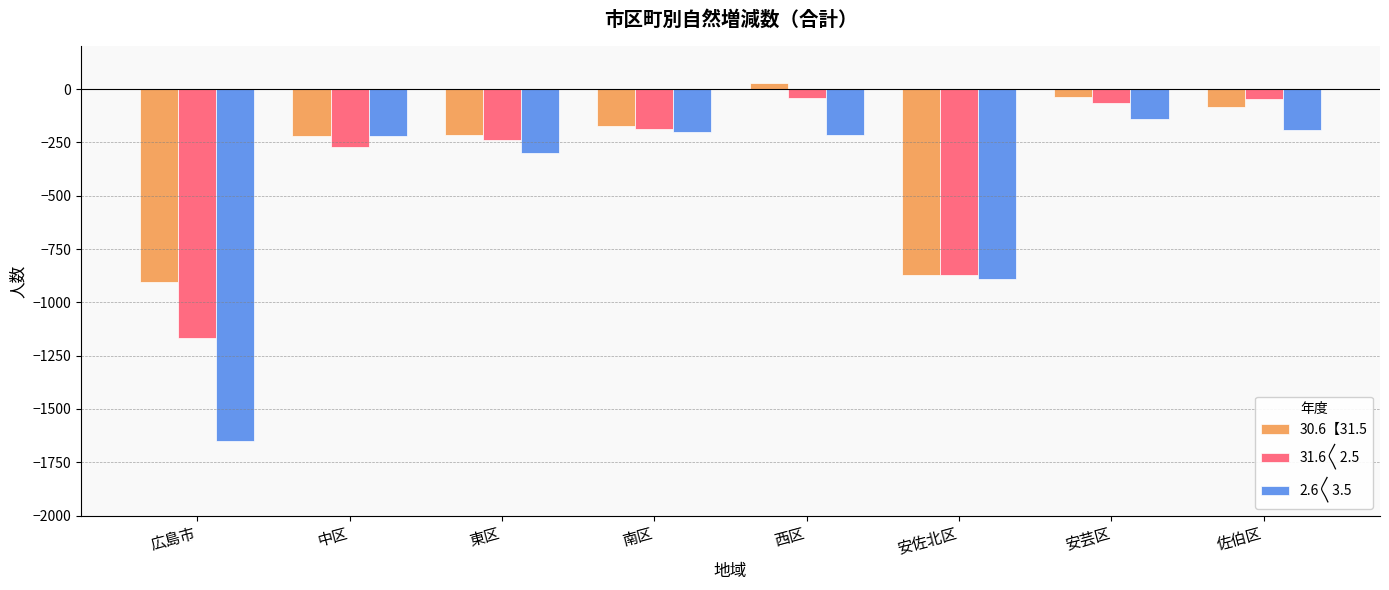

What are all the series names shown in the legend?

30.6【31.5, 31.6〱2.5, 2.6〱3.5